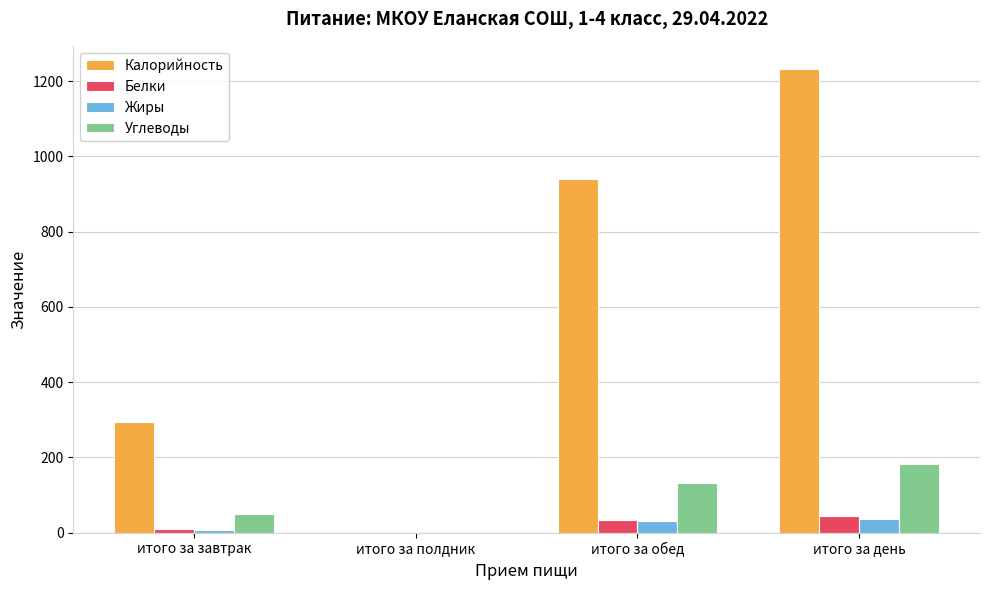

What is the sum of all Углеводы values?

366.2